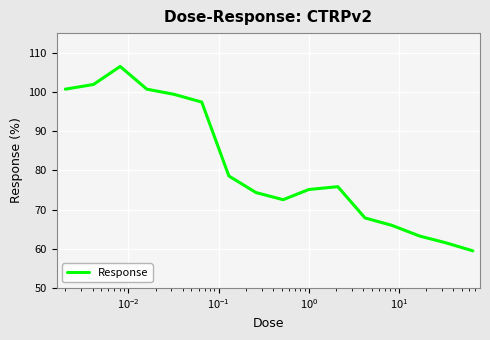

What is the minimum value shown in the chart?

59.5